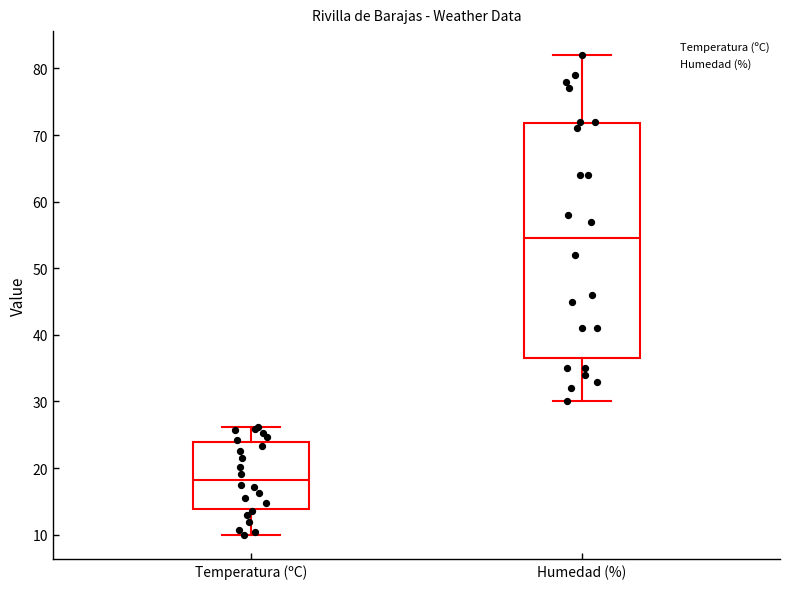

Reading left to right, read every box against the y-axis: the position of its median line, the range the box covers, and the ends of its whiskers. The values are not printed on the chart, so give them approximately, as read against the axis.

Temperatura (ºC): median 18, box 14 to 24, whiskers 10 to 26
Humedad (%): median 55, box 37 to 72, whiskers 30 to 82